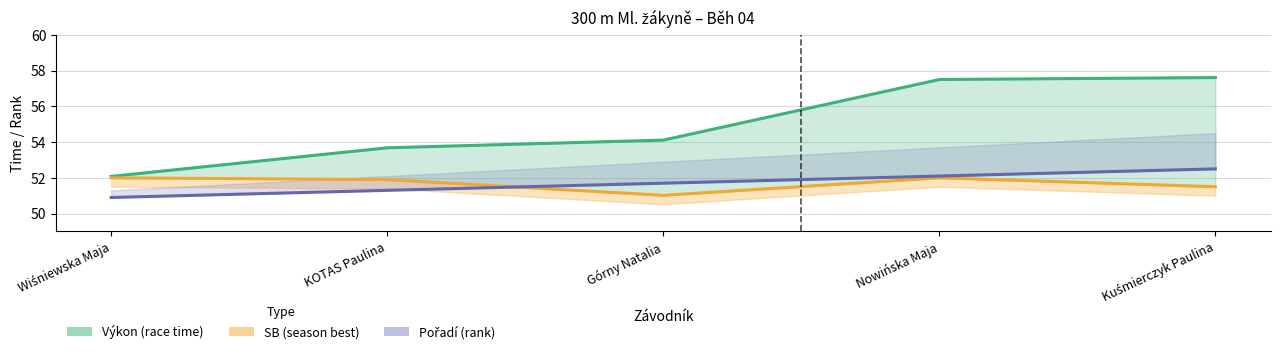

Which has a higher value, Nowińska Maja or KOTAS Paulina?

Nowińska Maja